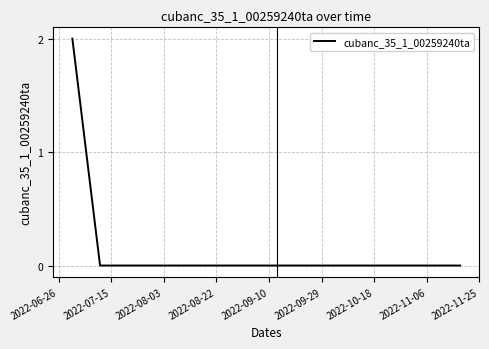

How many lines are shown in the chart?

1